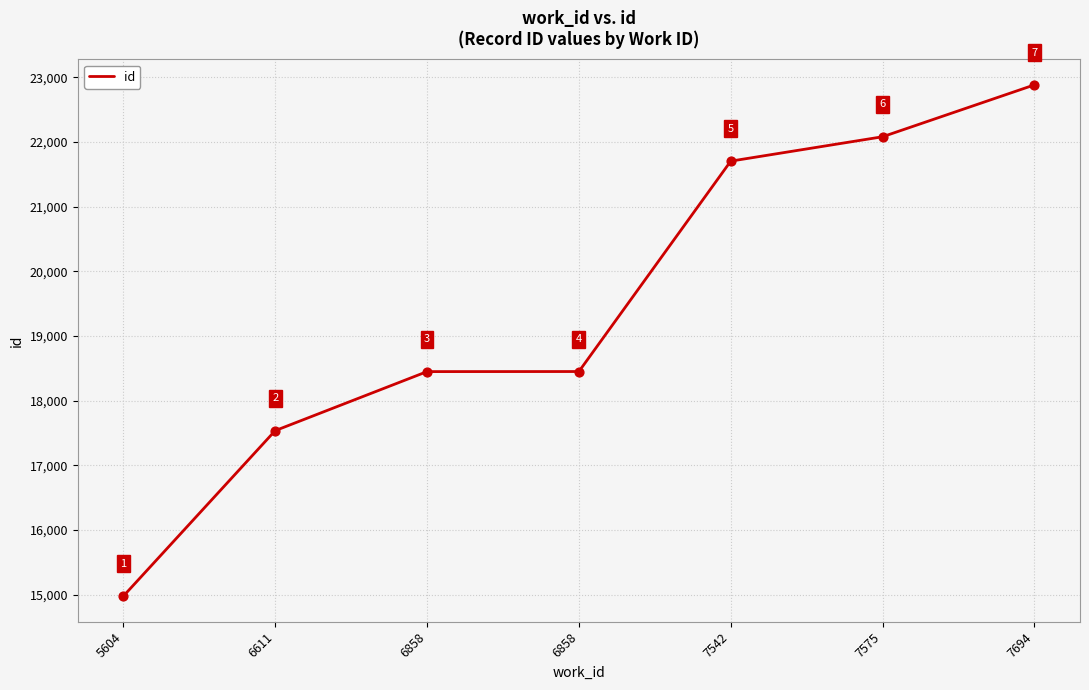

Approximately how many times larger is the value at 7575 compared to 7542?

1.0